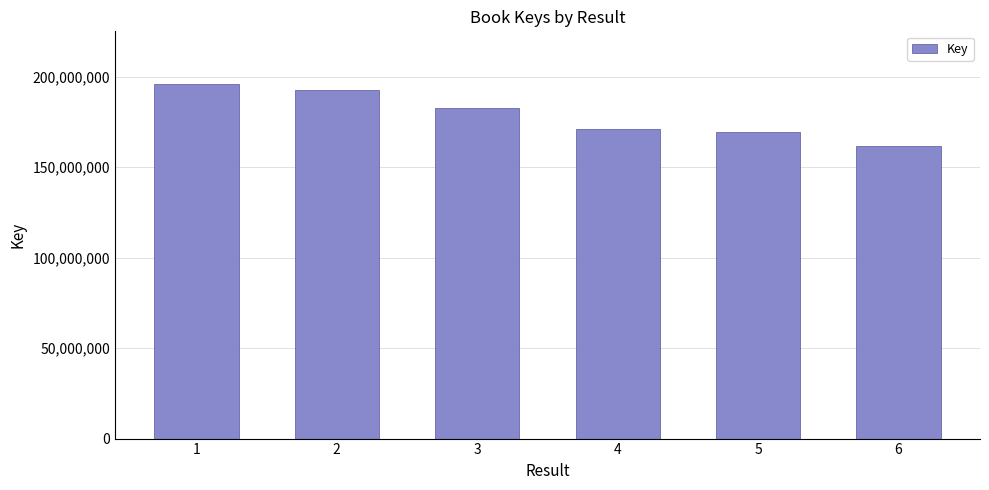

The chart shows a value of 270694974 at 3. True or false?

False